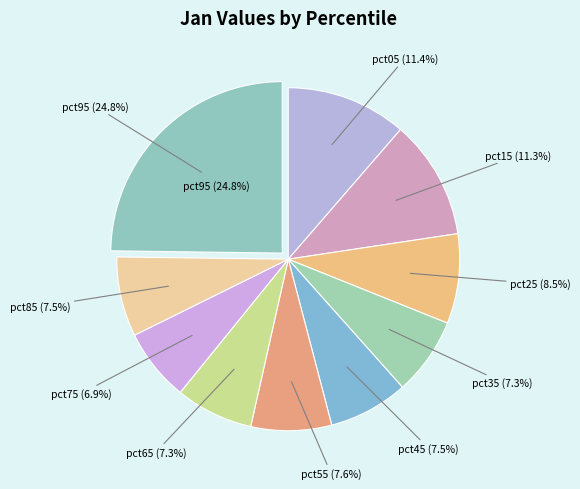

To the nearest percent, what percentage of the pie is pct85?

8%